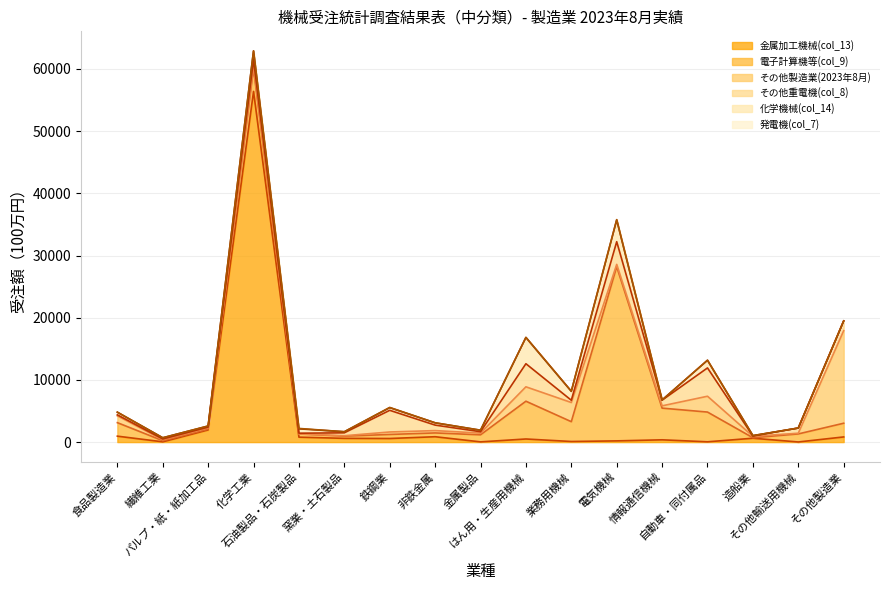

Is it true that その他重電機(col_8) equals 114 at 石油製品・石炭製品?

True